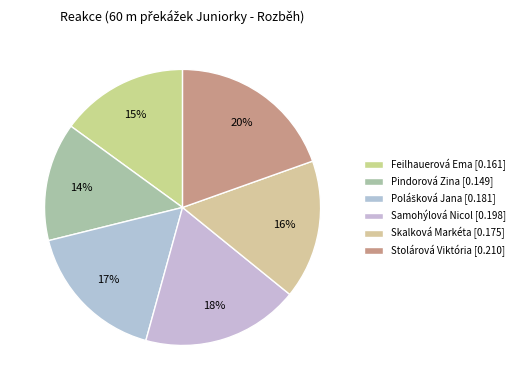

Is there a majority slice in this chart?

No